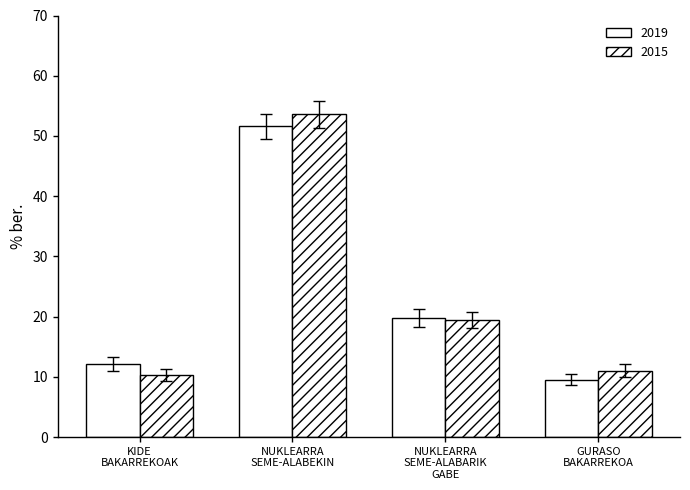

Are the bars grouped side by side (vs. stacked)?

Yes